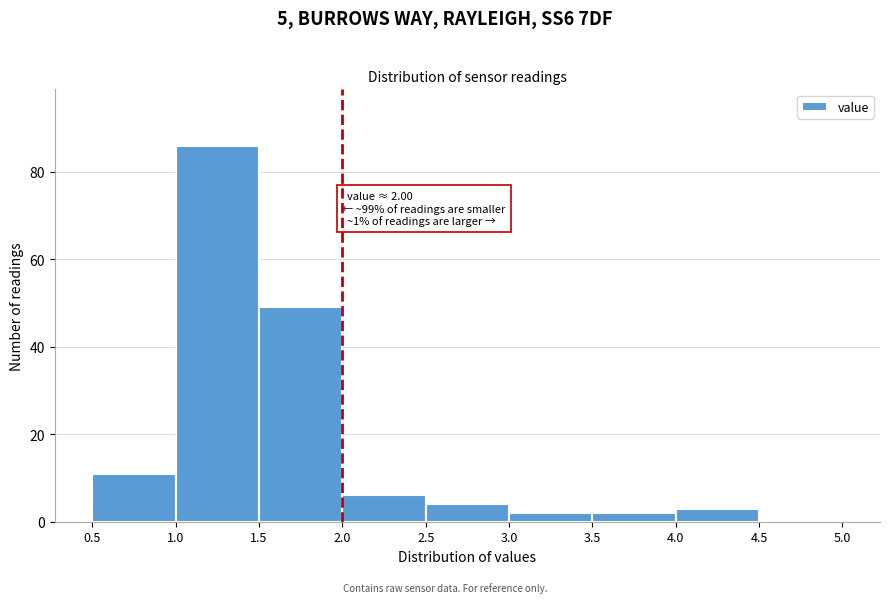

Over which range of the x-axis is the bar tallest?

1.0 to 1.5